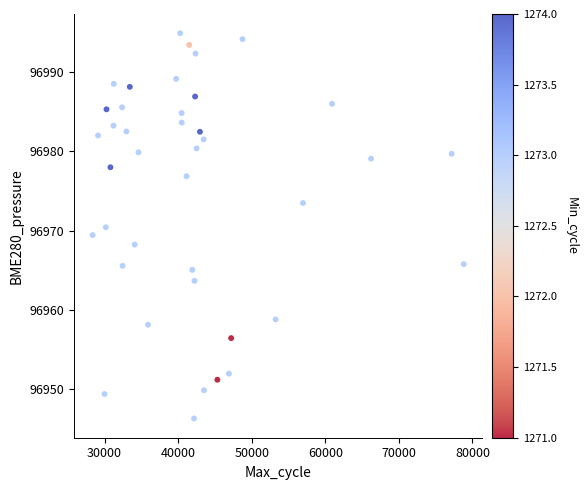

What is the range of X values (max minus min)?

50453.0